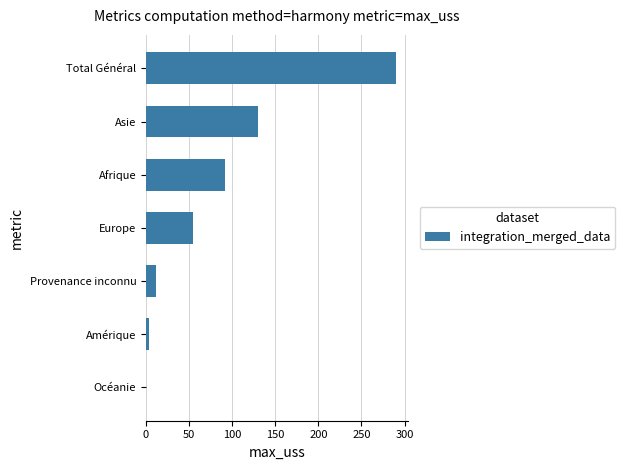

What is the sum of the values at Afrique and Provenance inconnu?

103